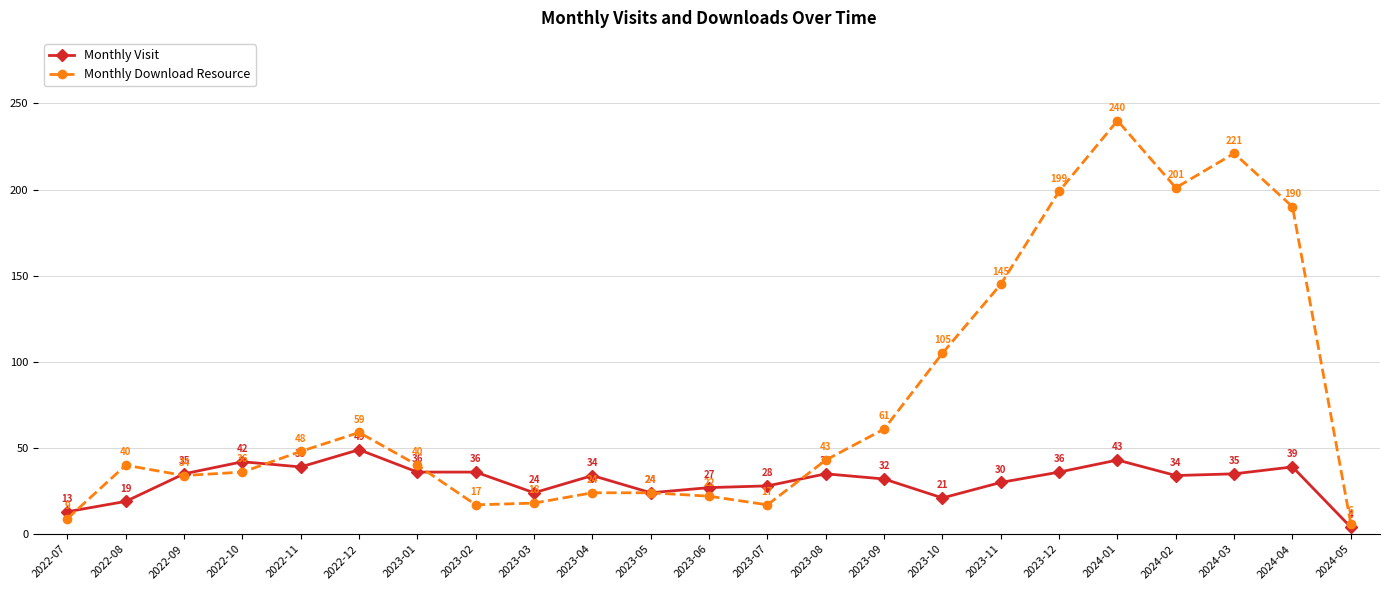

Where does the Monthly Visit series first go above 34?

2022-09